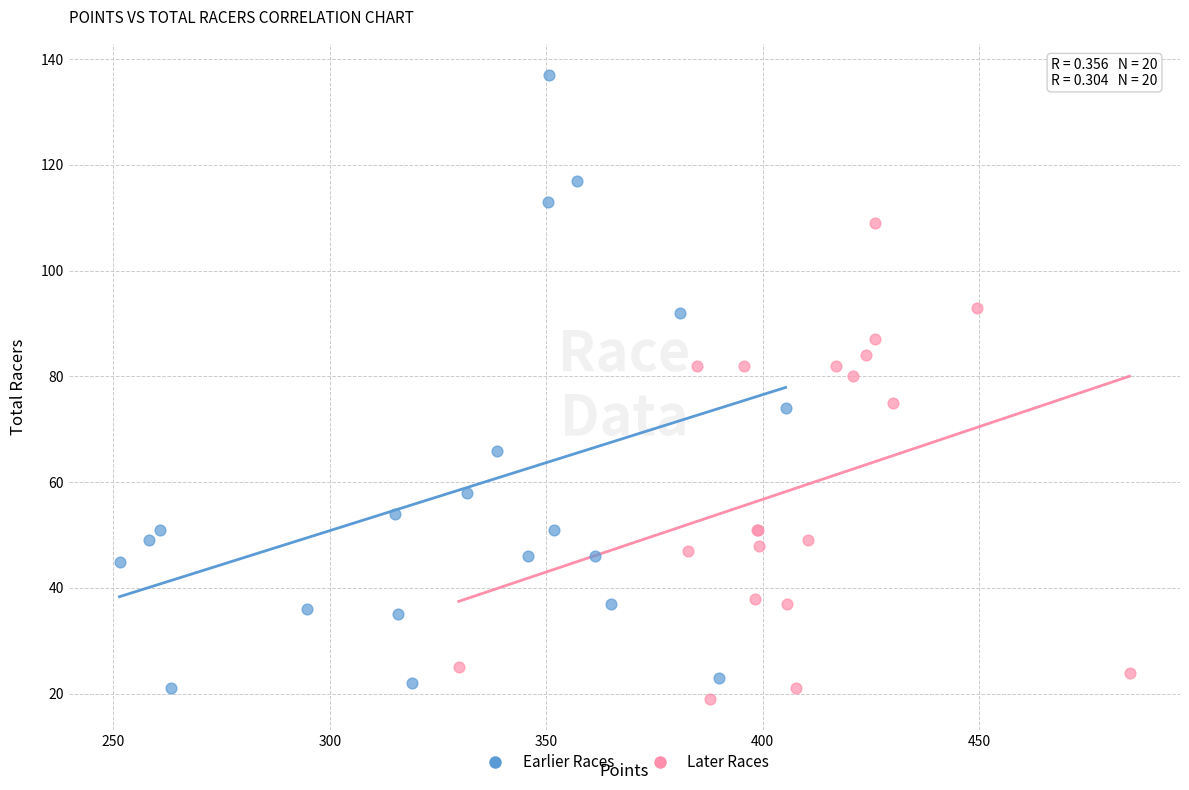

Which series reaches the maximum Y coordinate?

Earlier Races